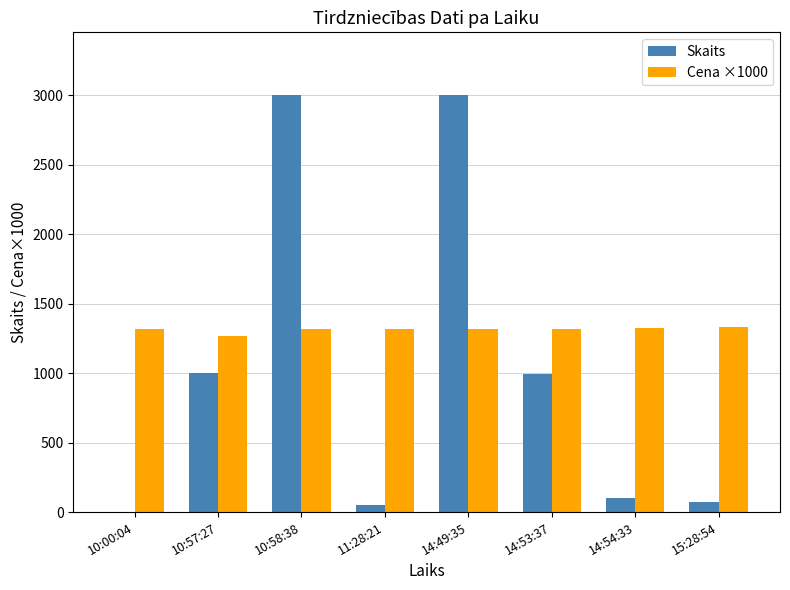

What is the sum of all Cena ×1000 values?

10525